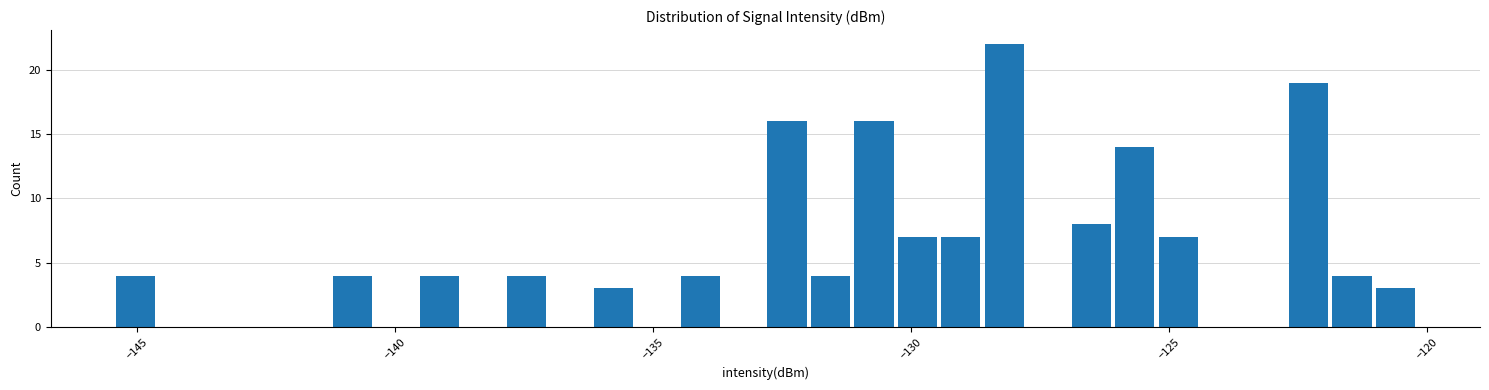

Around what value on the x-axis is the tallest bar? Give the approximate position of its centre, as read against the axis.

-128.0